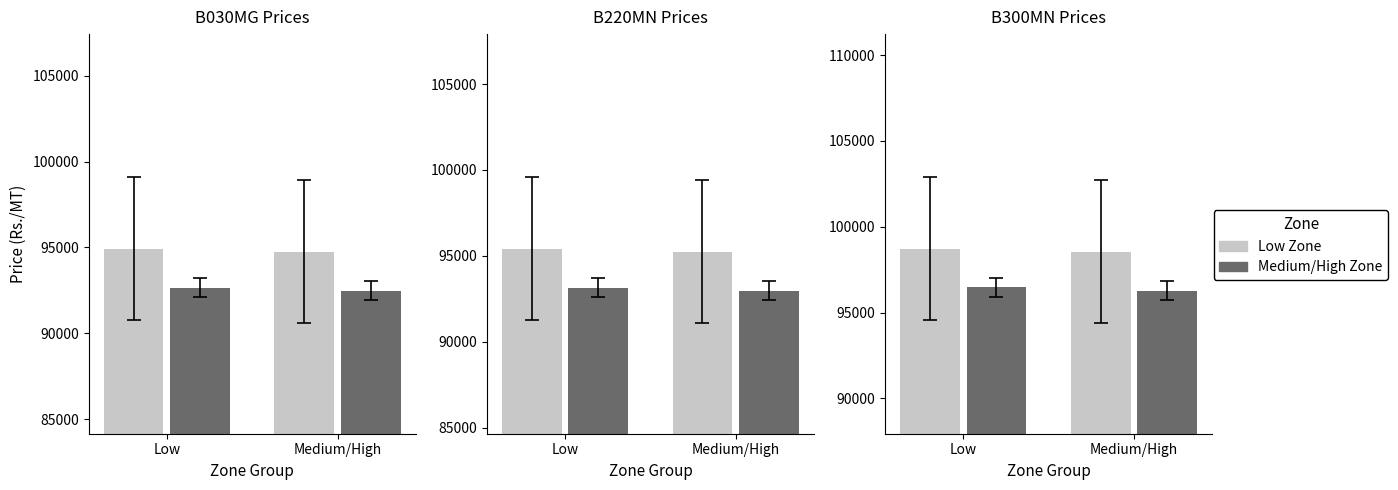

Rank the series at Medium/High from lowest to highest value.

Medium/High Zone, Low Zone